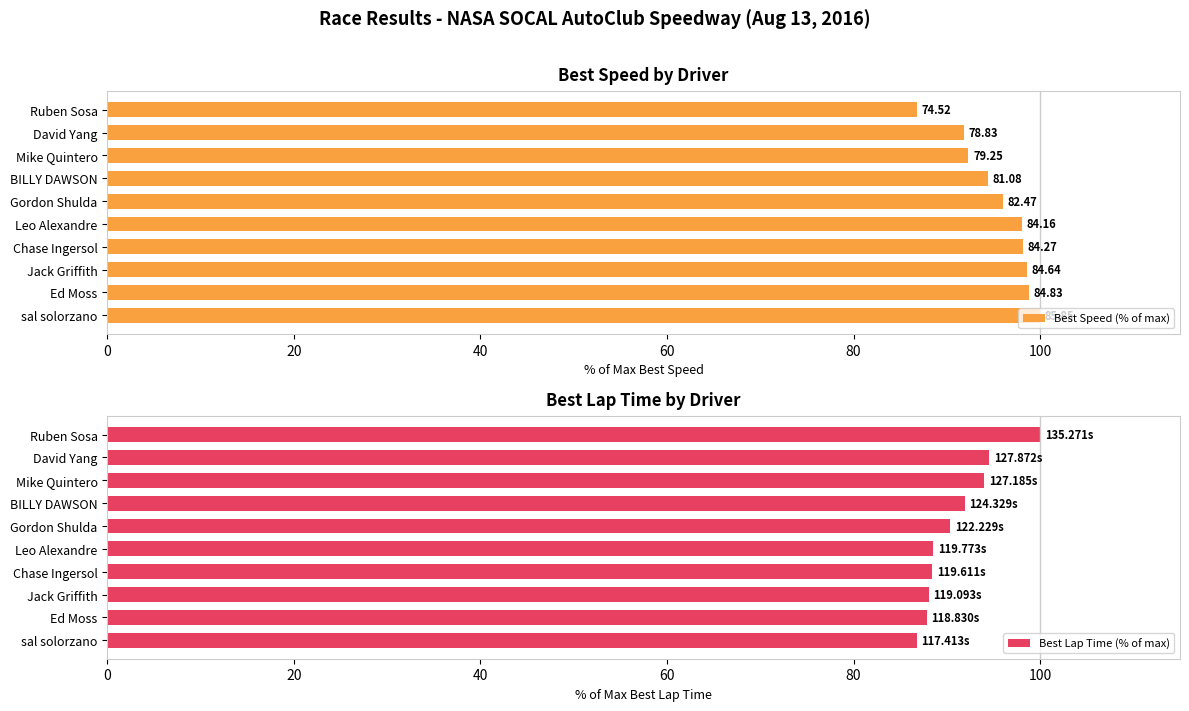

Reading left to right, list all the values displayed in this chart.

Best Speed (% of max): 100.0	98.8	98.6	98.2	98.0	96.1	94.4	92.3	91.8	86.8
Best Lap Time (% of max): 86.8	87.8	88.0	88.4	88.5	90.4	91.9	94.0	94.5	100.0